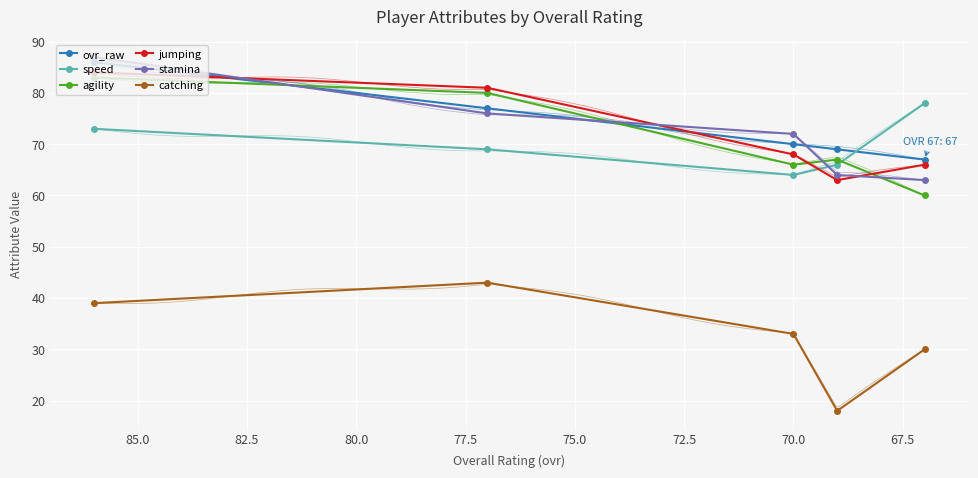

What is the lowest value of the agility series?

60